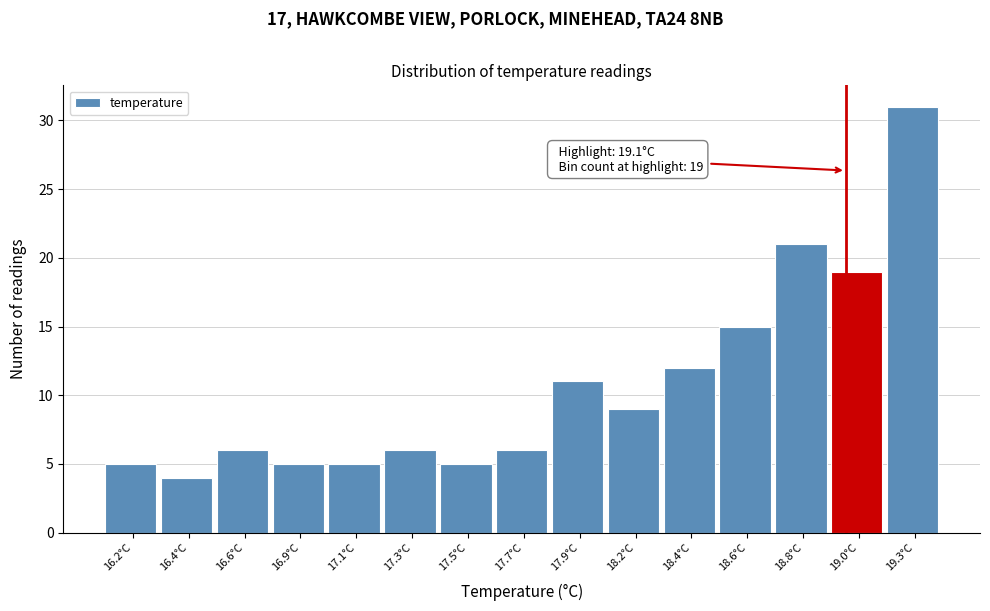

Reading right to left, list all the values displayed in this chart.

19.3°C=31	19.0°C=19	18.8°C=21	18.6°C=15	18.4°C=12	18.2°C=9	17.9°C=11	17.7°C=6	17.5°C=5	17.3°C=6	17.1°C=5	16.9°C=5	16.6°C=6	16.4°C=4	16.2°C=5